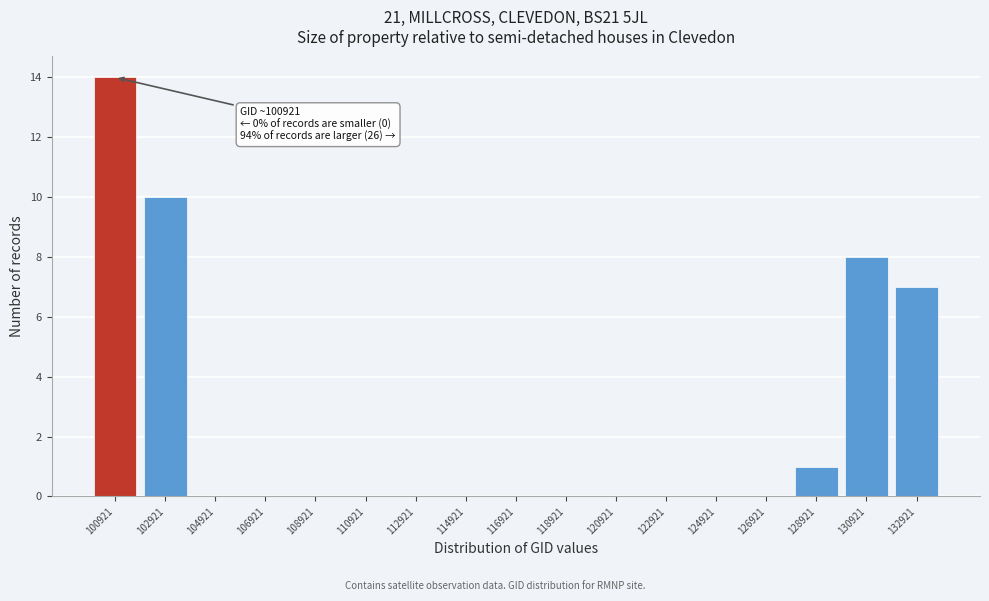

Reading left to right, what are all the values shown in this chart?

100921=14	102921=10	104921=0	106921=0	108921=0	110921=0	112921=0	114921=0	116921=0	118921=0	120921=0	122921=0	124921=0	126921=0	128921=1	130921=8	132921=7